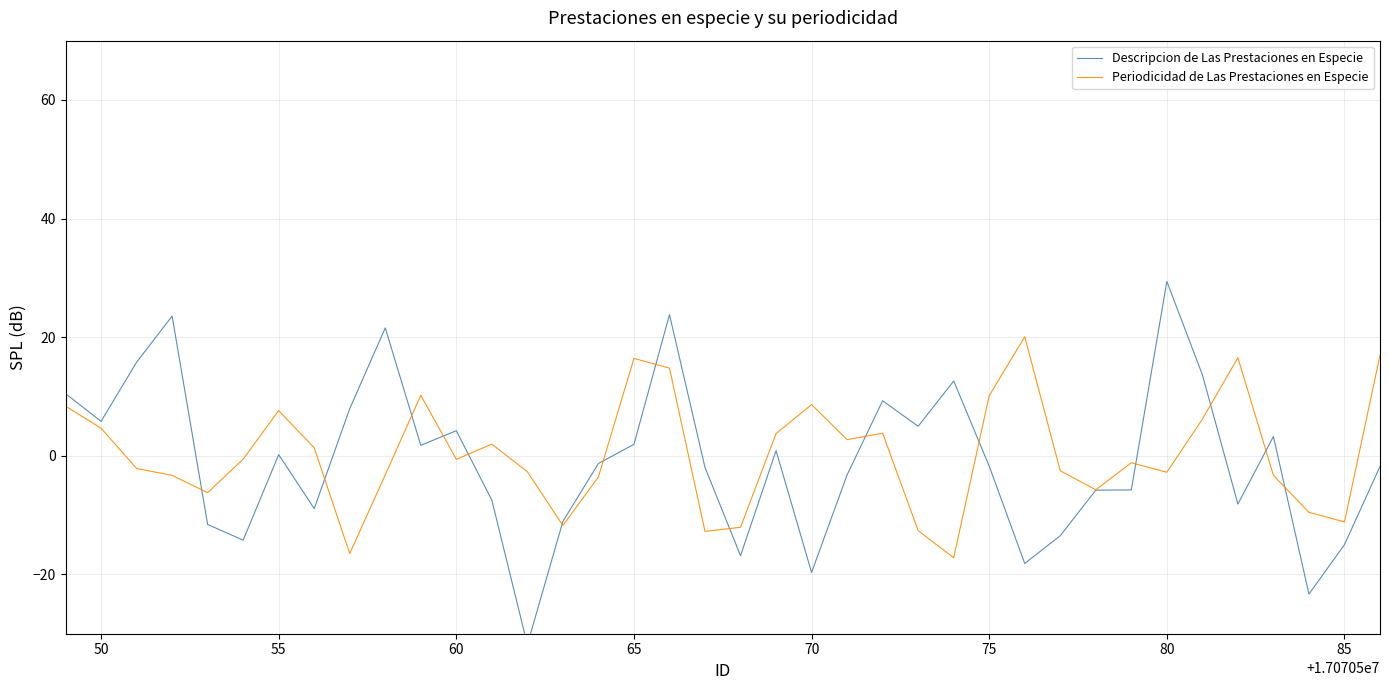

At which category does Periodicidad de Las Prestaciones en Especie reach its first local peak?

55